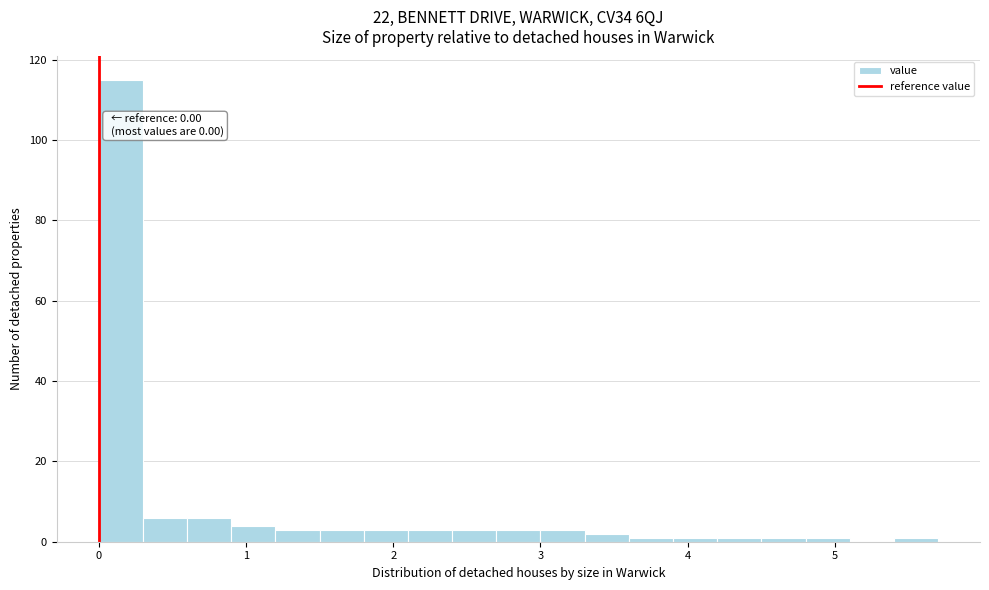

Around what value on the x-axis is the tallest bar? Give the approximate position of its centre, as read against the axis.

0.2